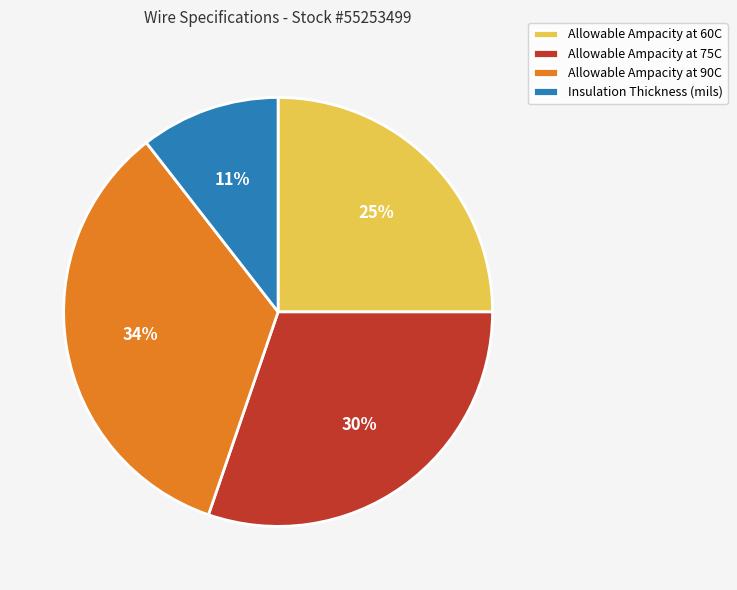

What is the smallest slice in the pie chart?

Insulation Thickness (mils)